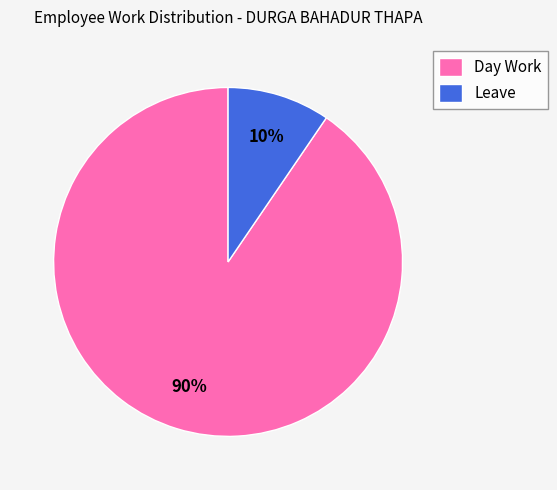

How many slices are in this pie chart?

2